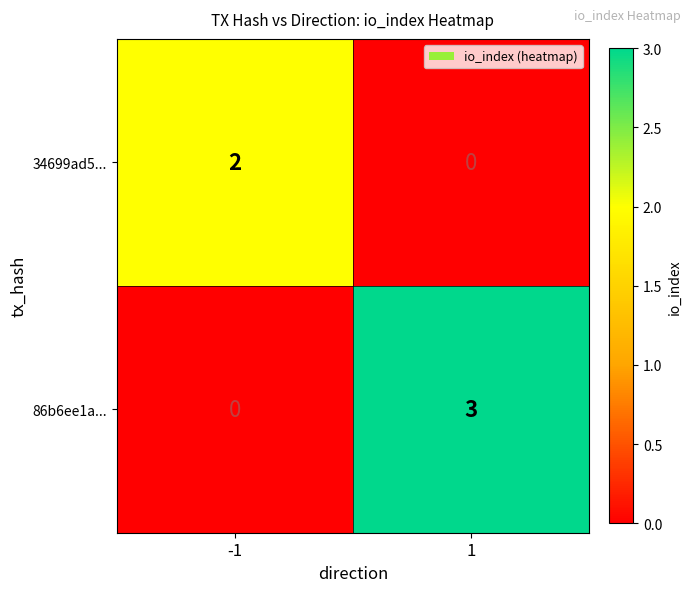

What is the maximum value shown in the chart?

3